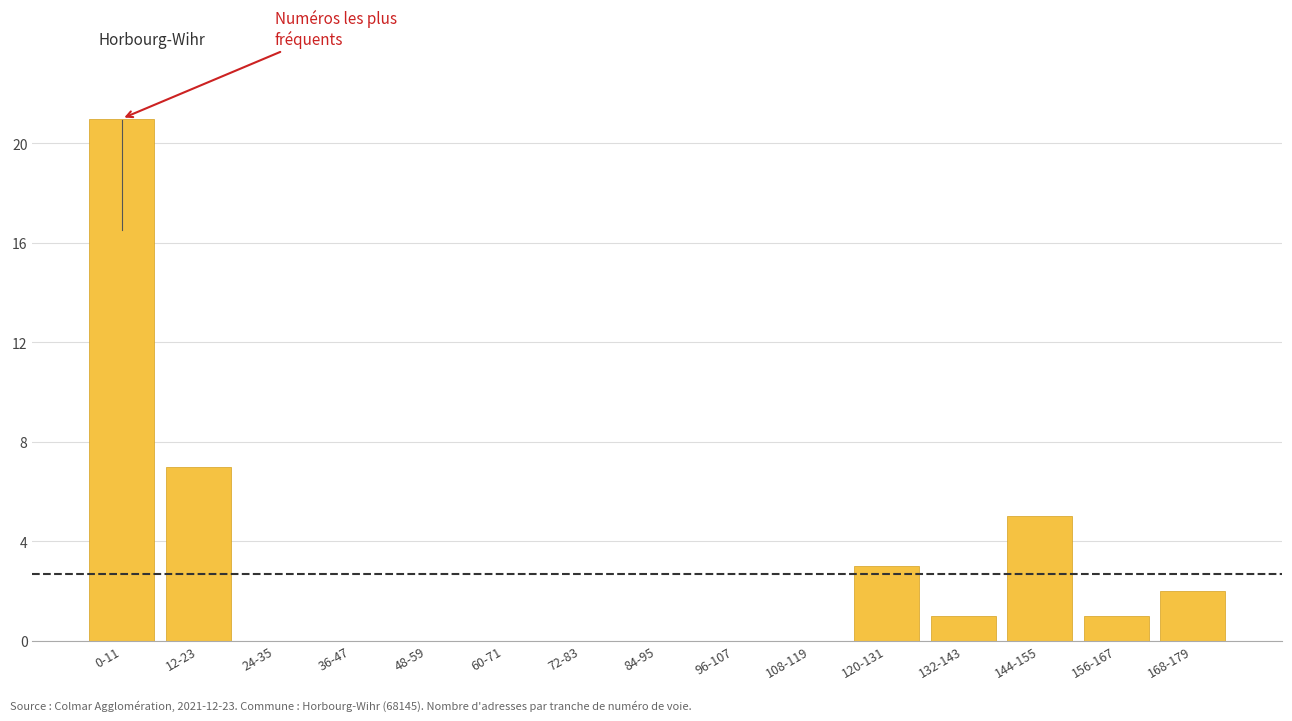

What is the sum of the values at 24-35 and 156-167?

1